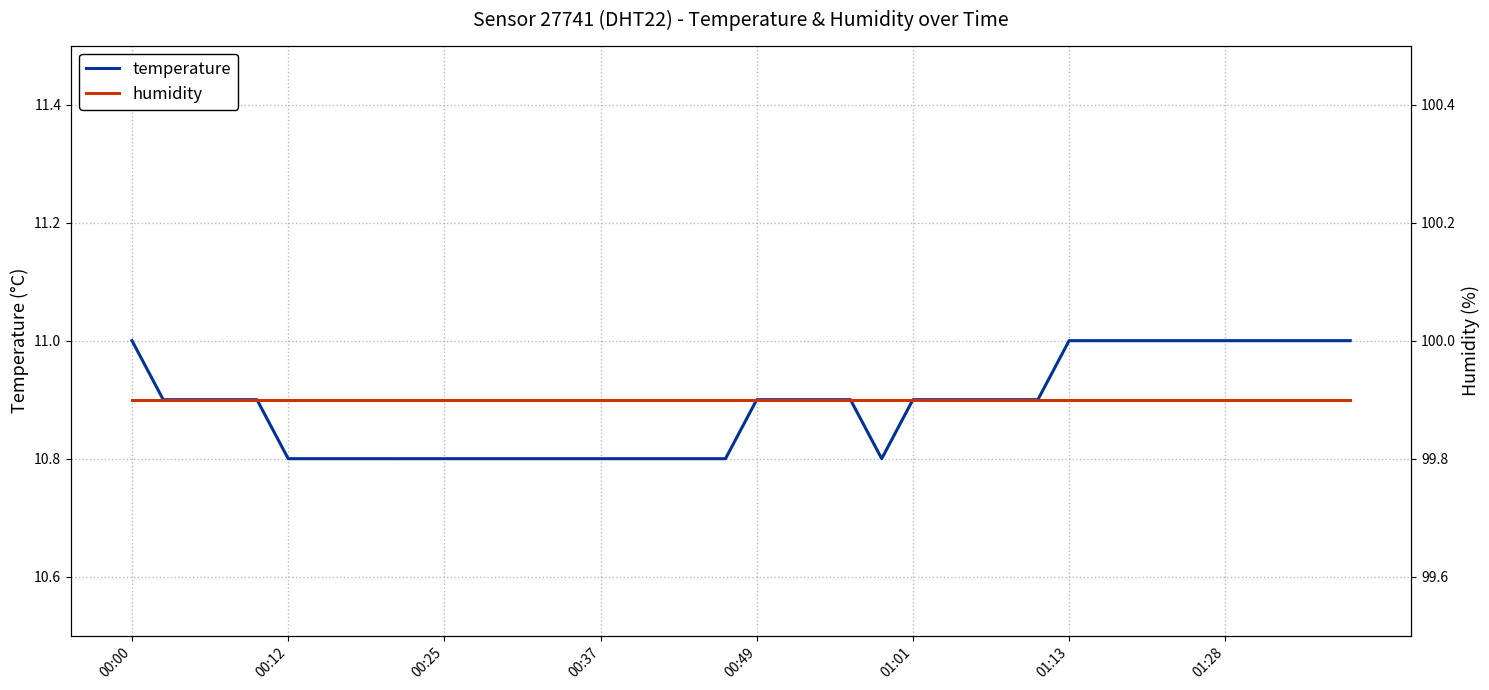

List the series in order of their overall mean, lowest first.

temperature, humidity